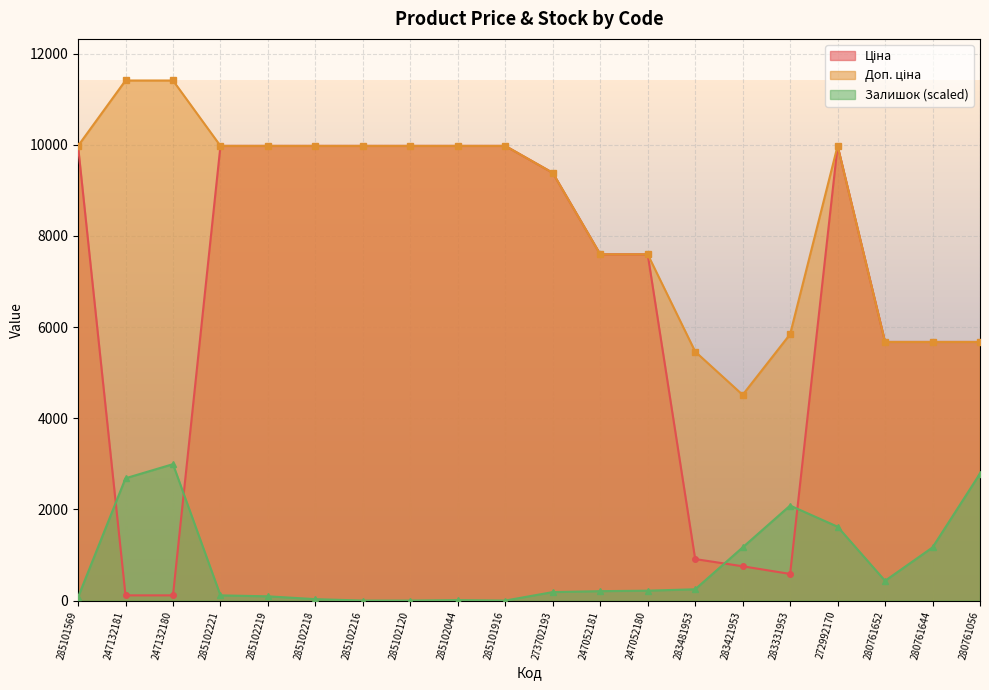

Where is the first local maximum for Ціна?

272992170